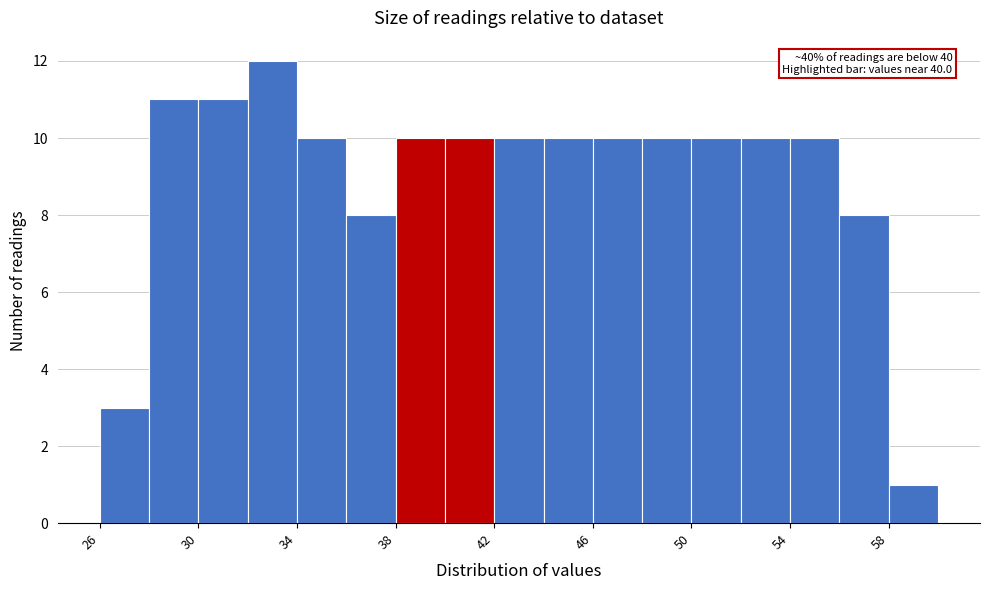

Which range on the x-axis has the tallest bar?

32 to 34